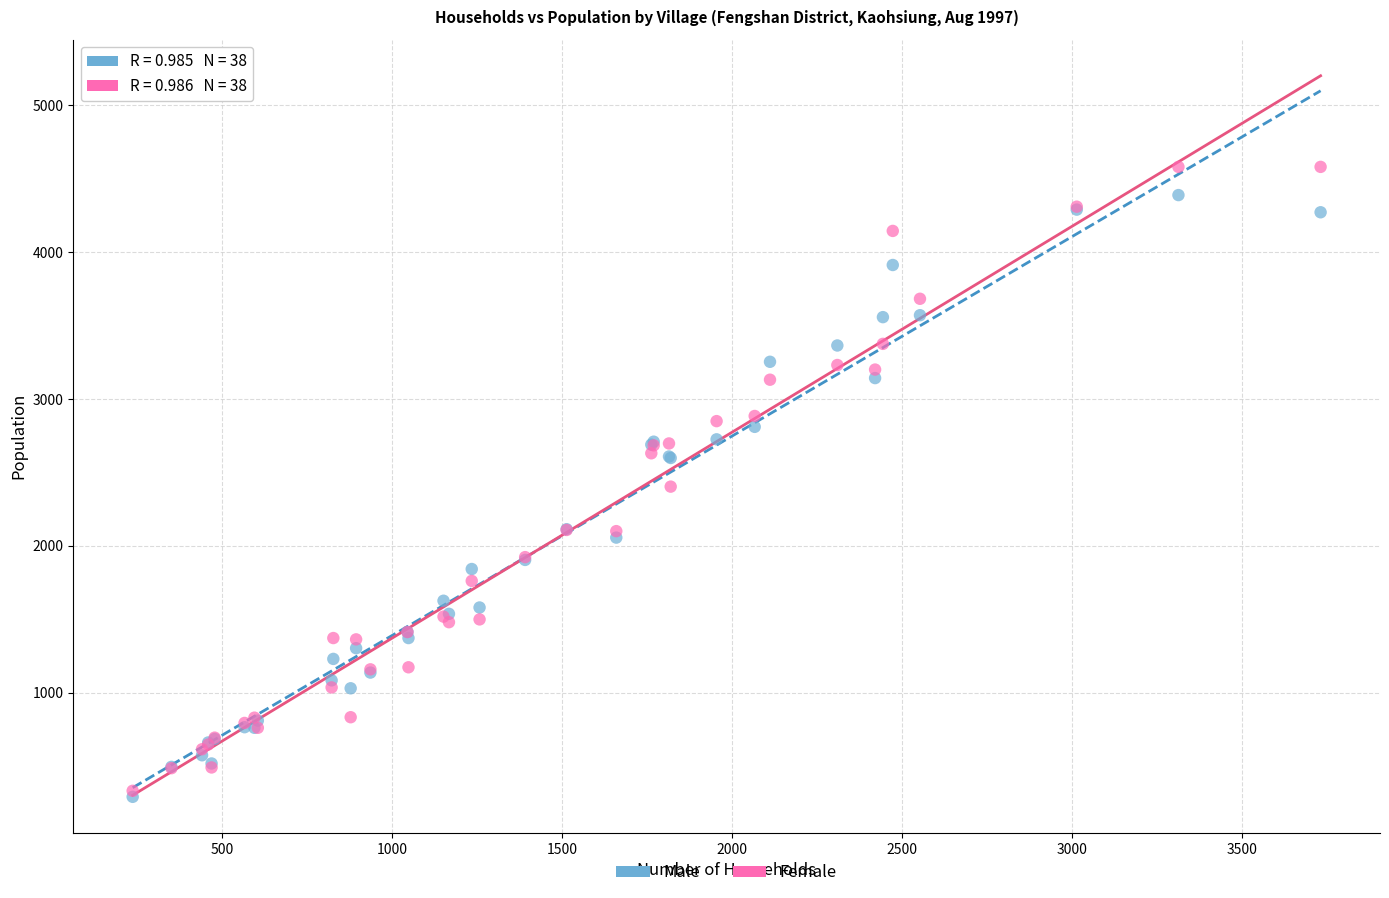

In the Male series, what Y value is closest to 2340?

2114